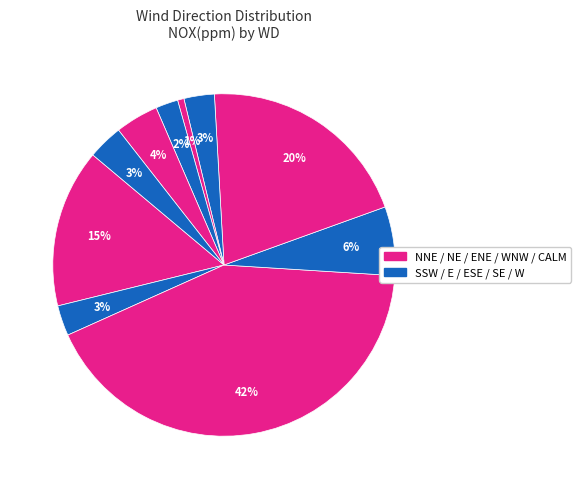

To the nearest percent, what is the average slice percentage?

10%